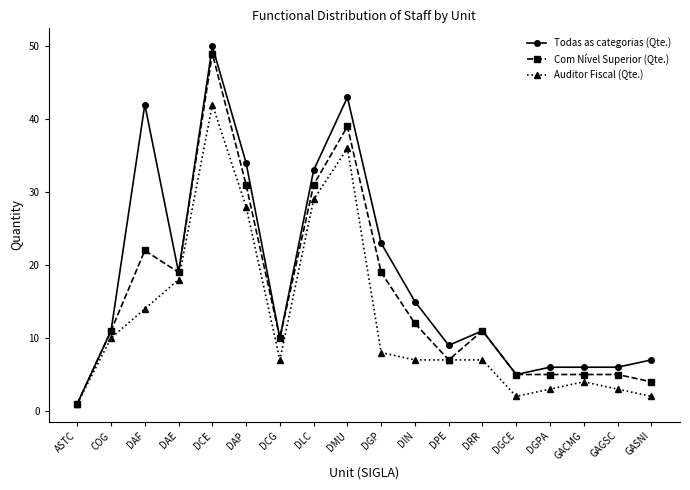

Where is the first local minimum for Todas as categorias (Qte.)?

DAE